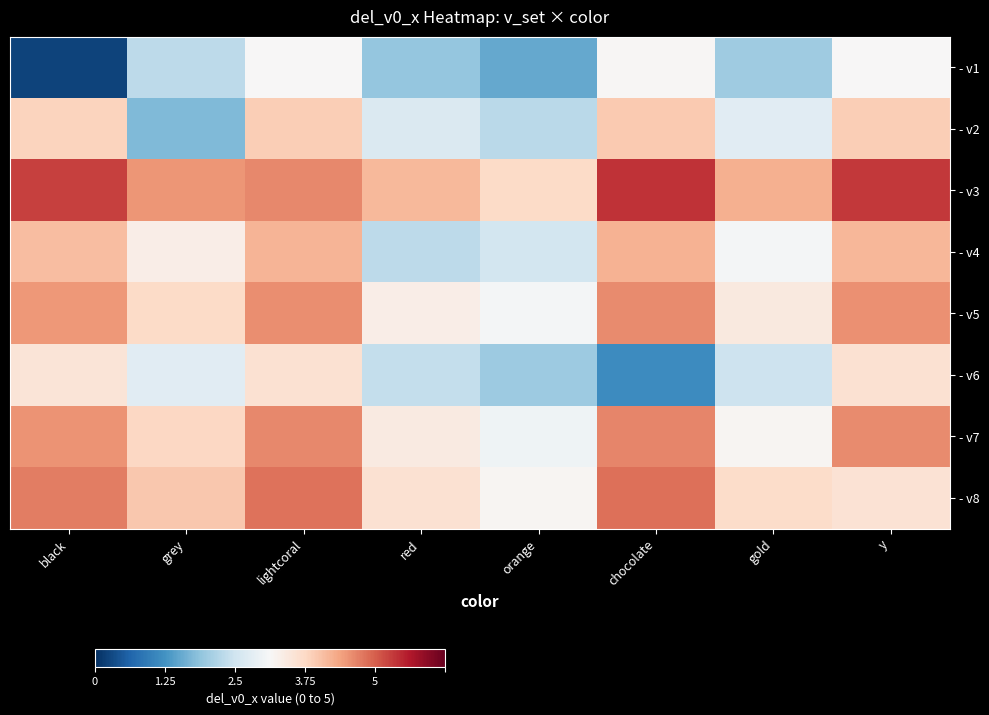

Between grey and y, which series saw the biggest shift?

- v2